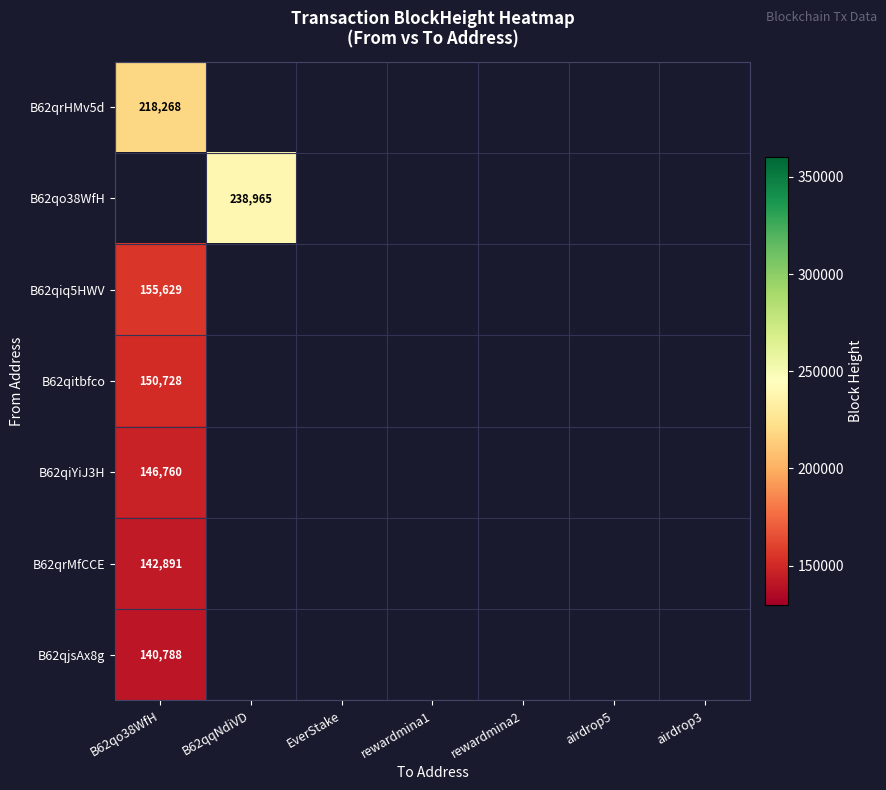

True or false: B62qrMfCCE has a value of 77978 at B62qo38WfH.

False